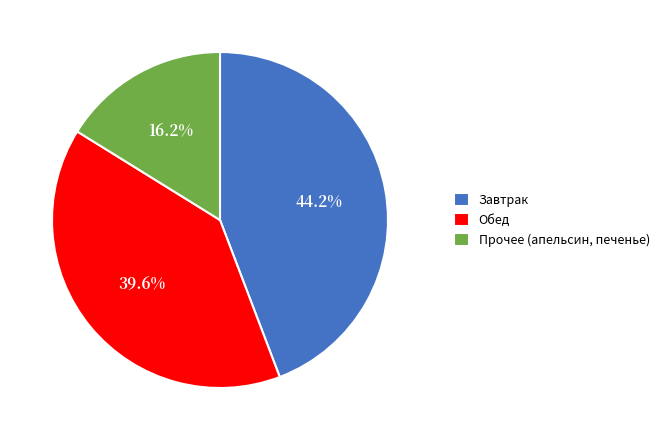

Which has a higher value, Прочее (апельсин, печенье) or Обед?

Обед